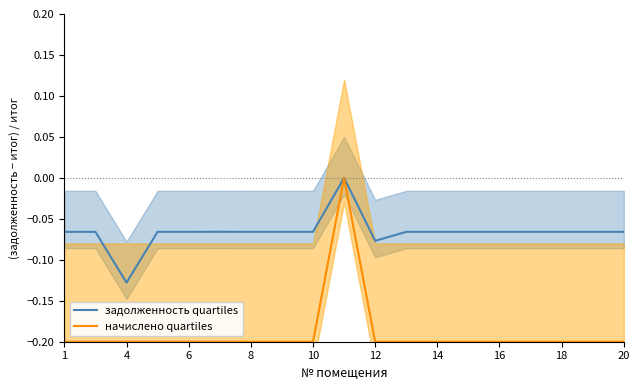

True or false: начислено quartiles has a value of -0.2 at 12.

True